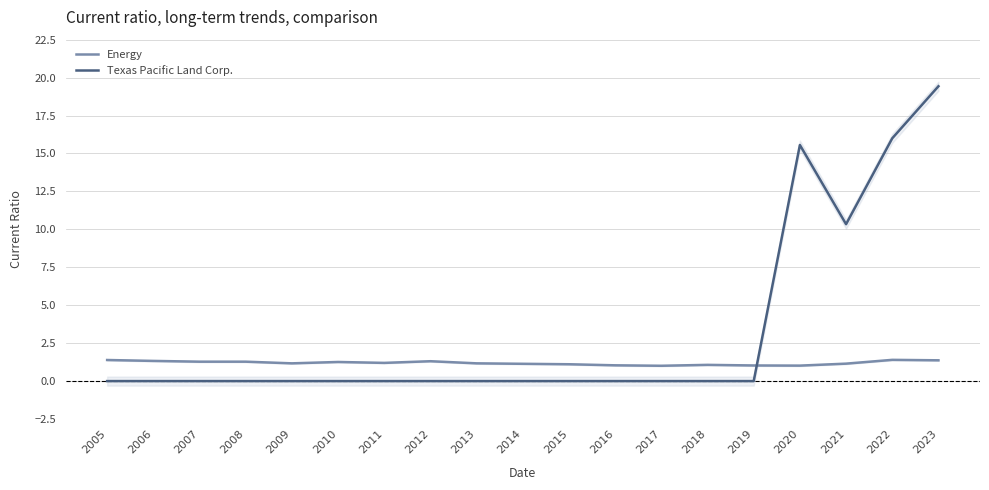

Where do Texas Pacific Land Corp. and Energy first cross each other?

2019 and 2020